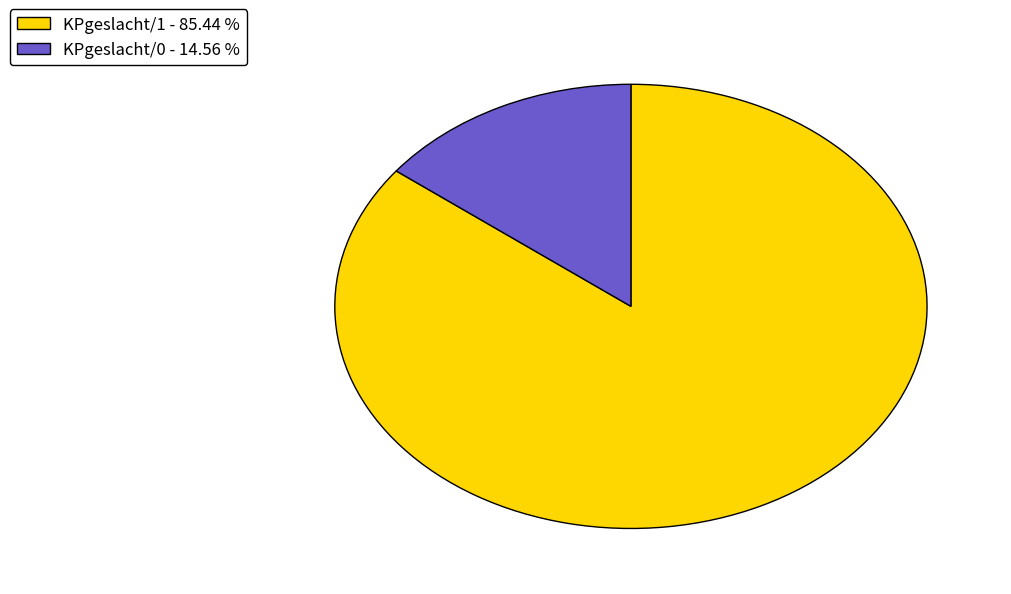

Is the sum of KPgeslacht/1 - 85.44 % and KPgeslacht/0 - 14.56 % greater than half?

Yes